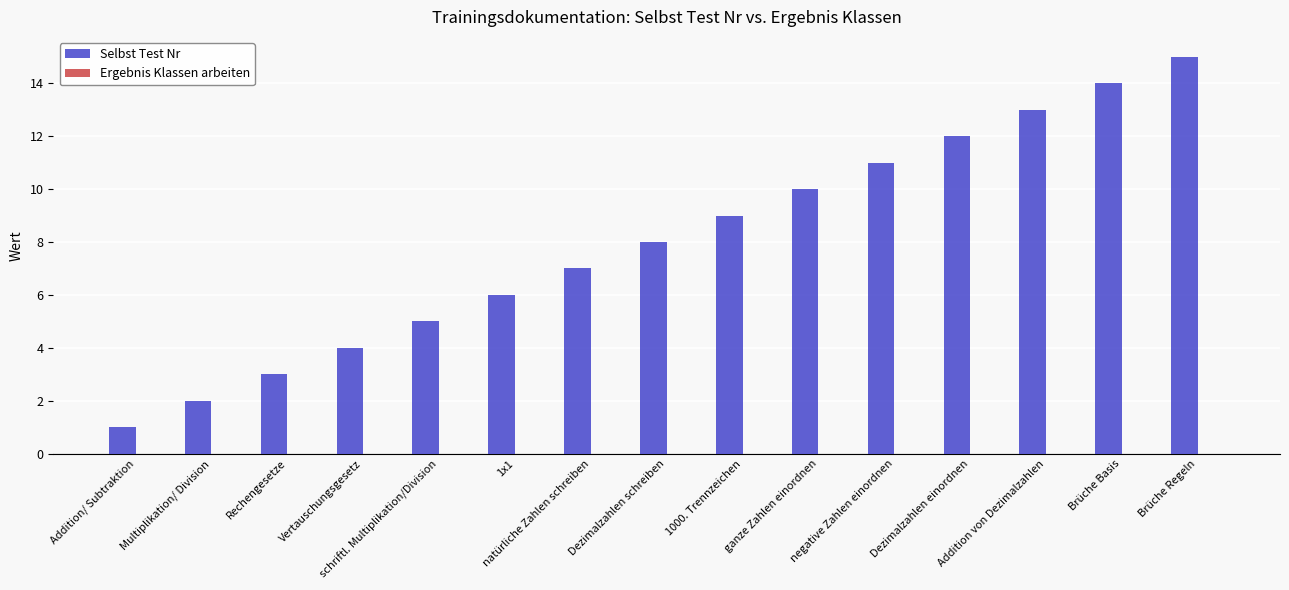

What is the difference between the second highest and second lowest values?

12